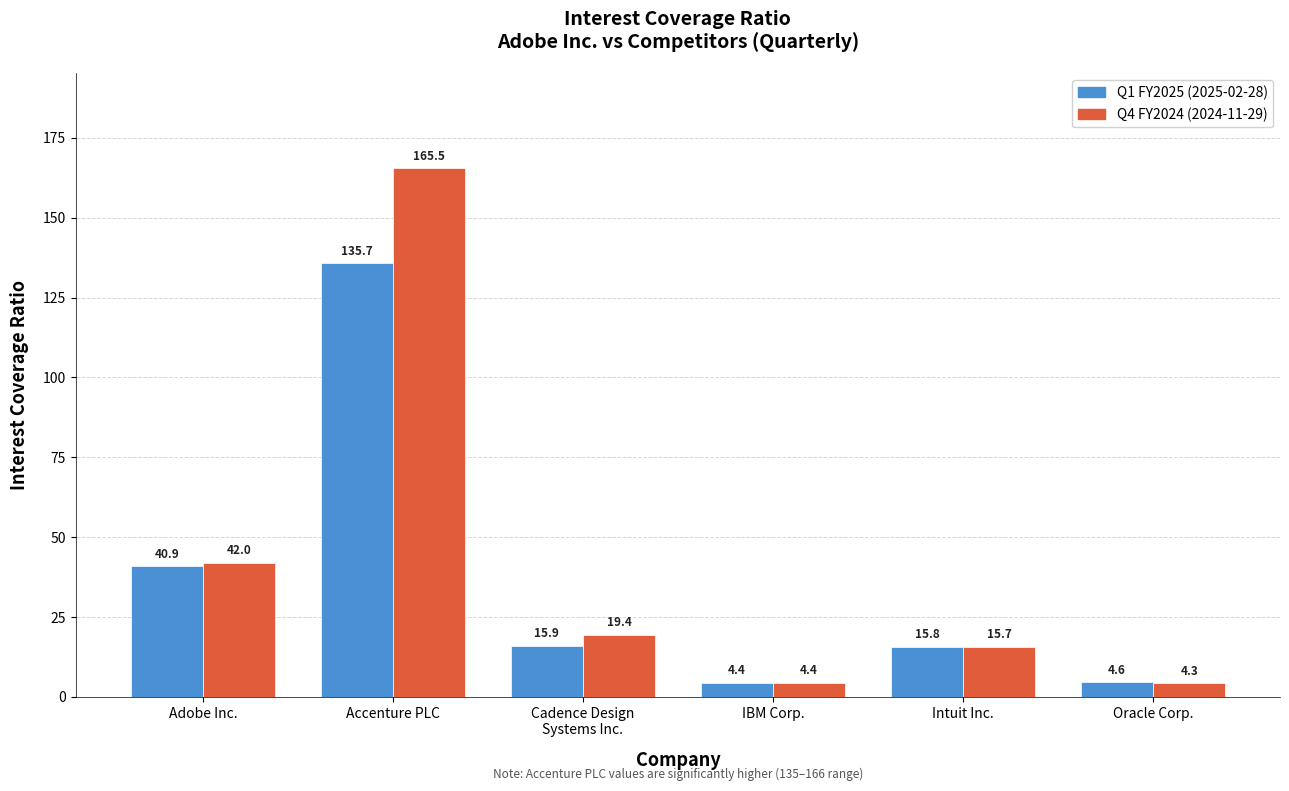

What is the minimum value shown in the chart?

4.3